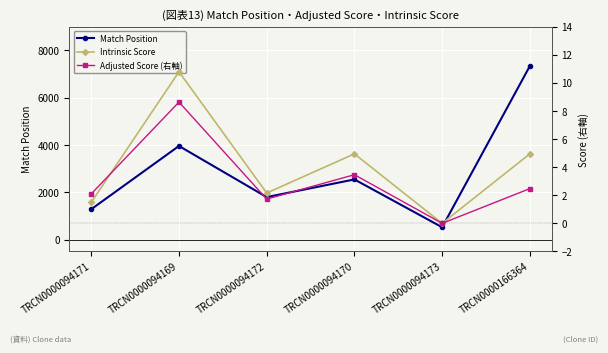

How many data points does each series have?

6